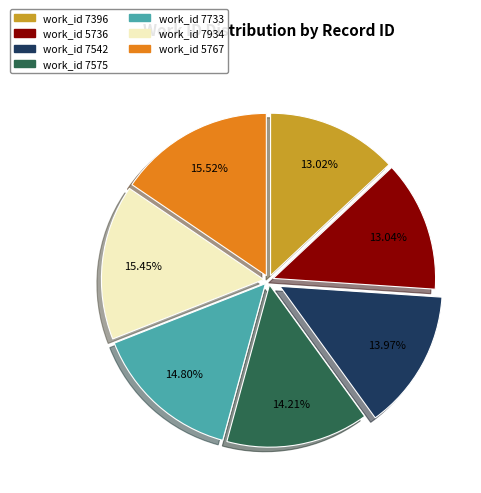

Which has a higher value, work_id 7396 or work_id 7542?

work_id 7542